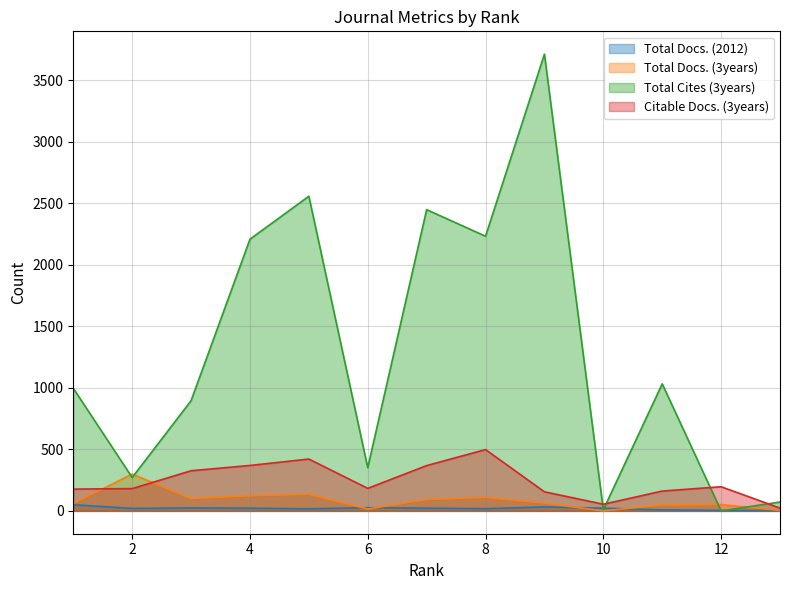

How many intersections are there between Total Docs. (2012) and Total Docs. (3years)?

4